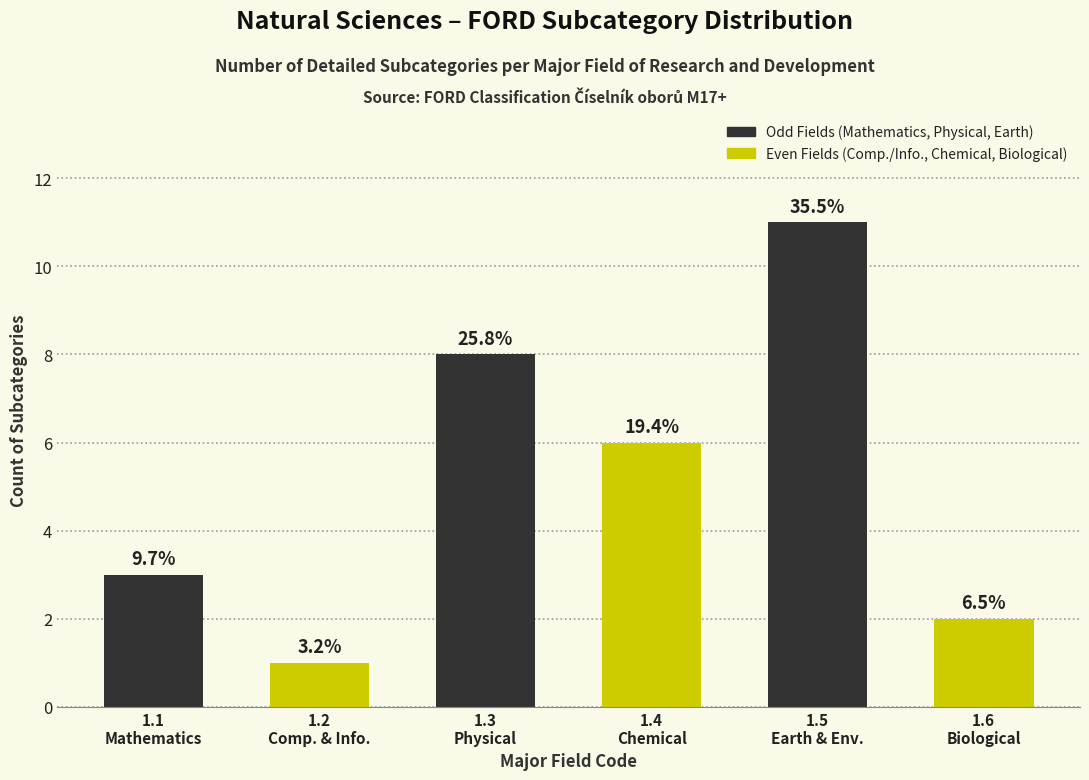

How many bars are there in total?

6